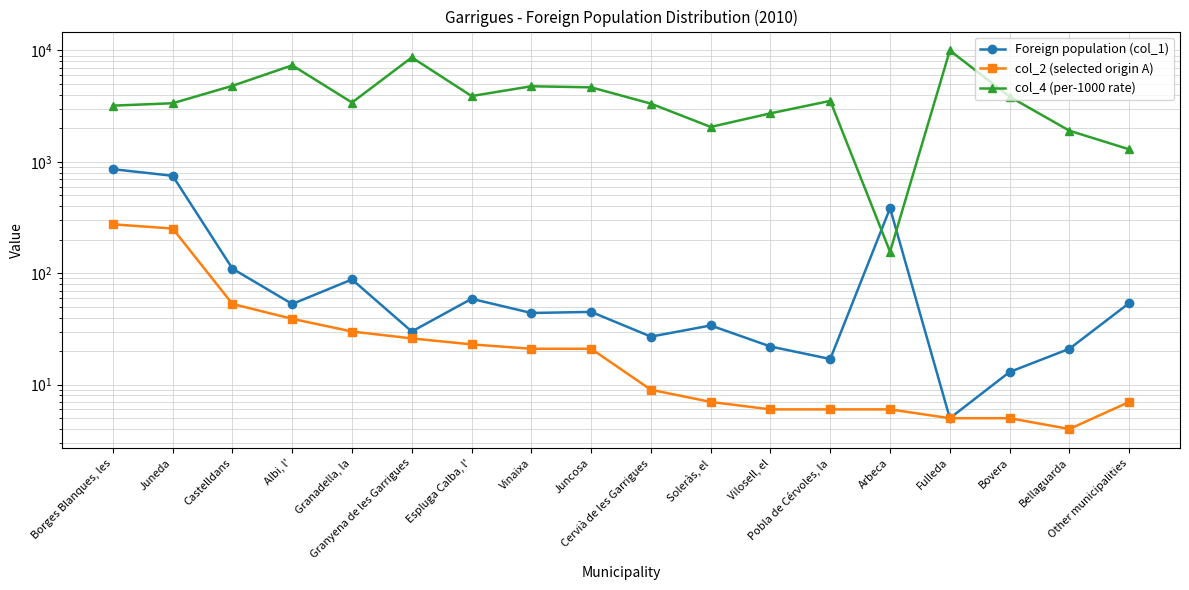

At which category does col_4 (per-1000 rate) reach its first local peak?

Albi, l'